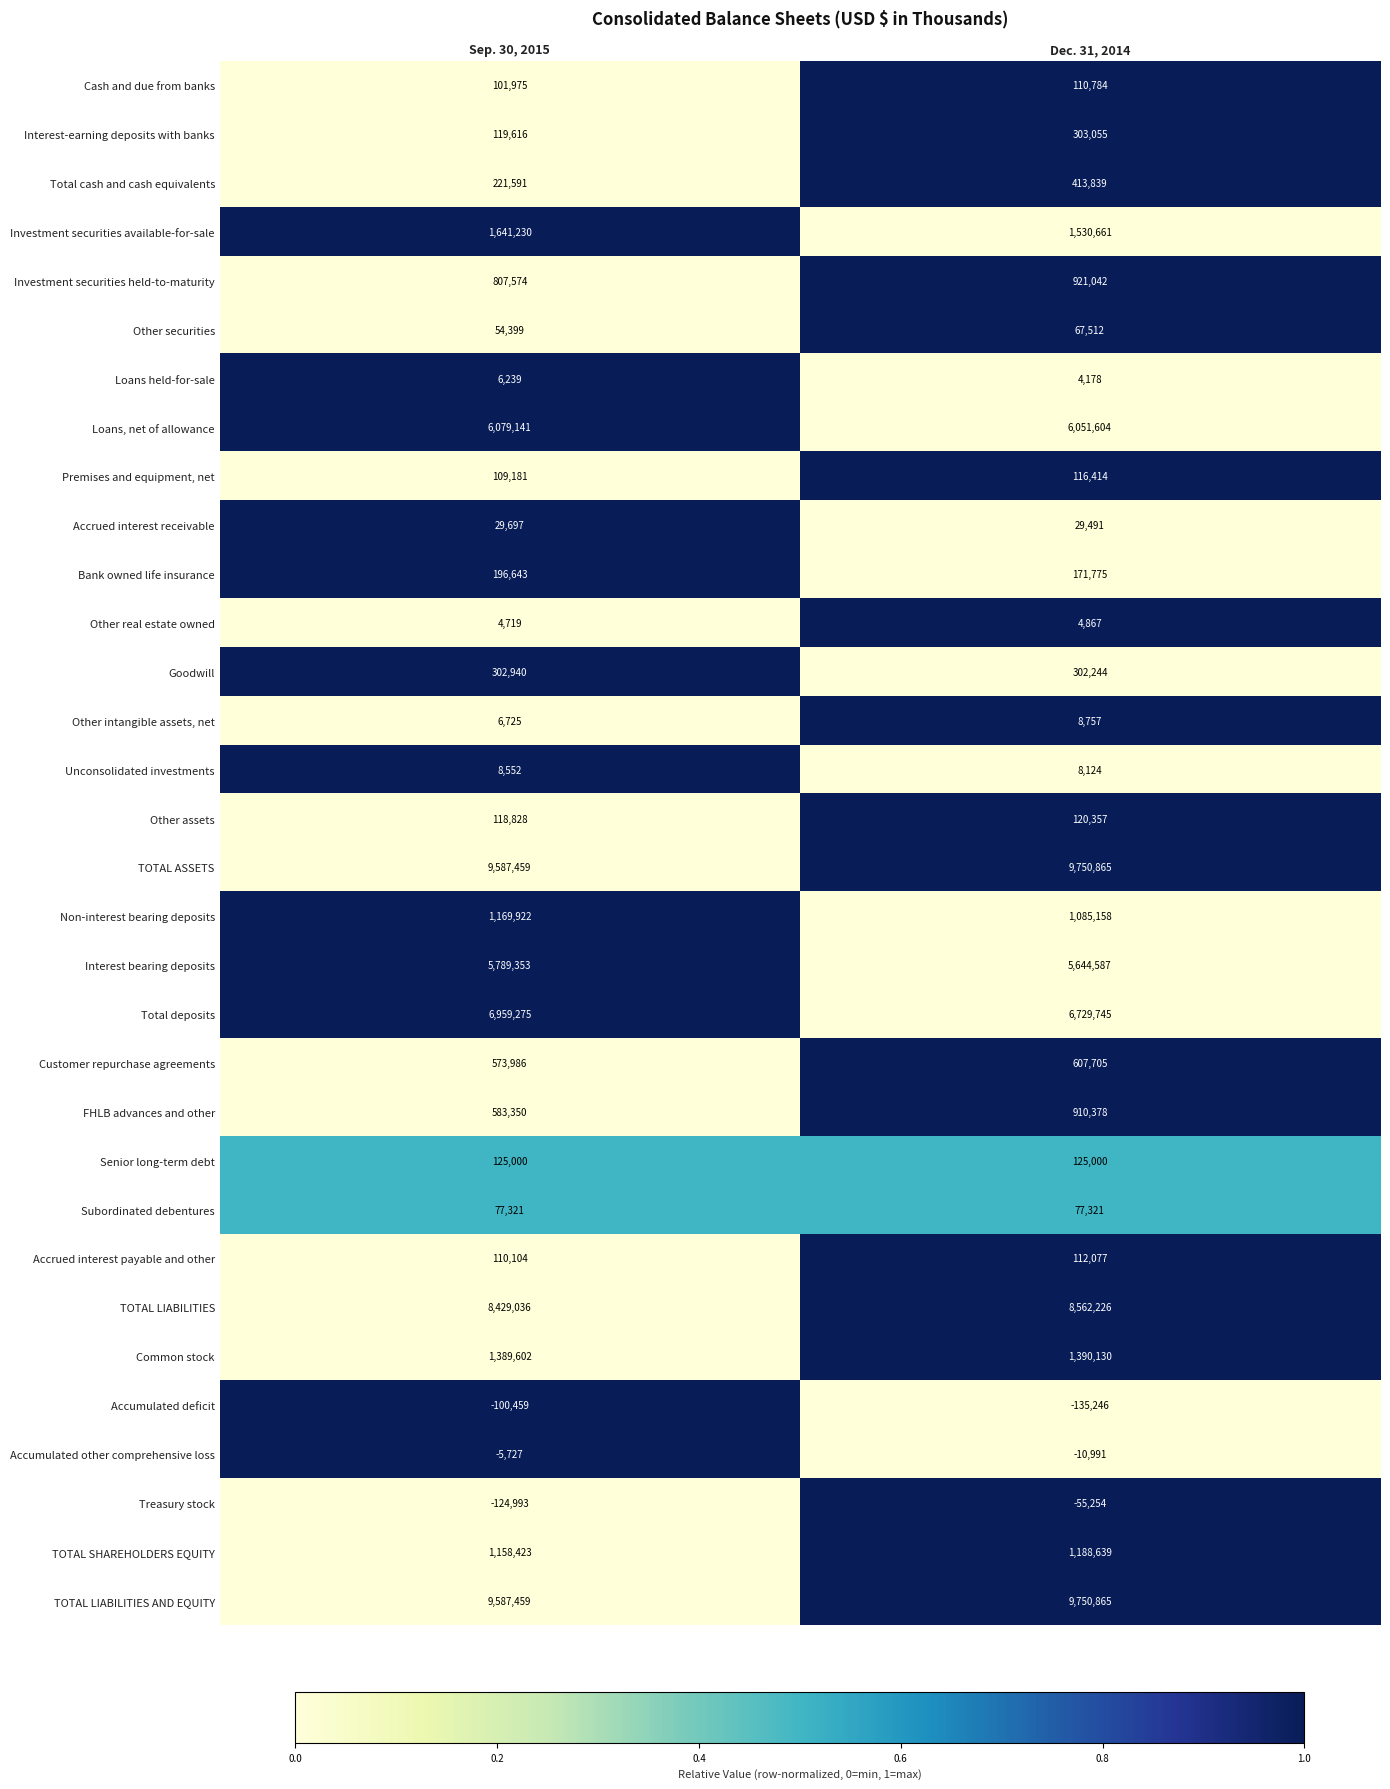

List the labels in order of Loans, net of allowance value, smallest first.

Dec. 31, 2014, Sep. 30, 2015